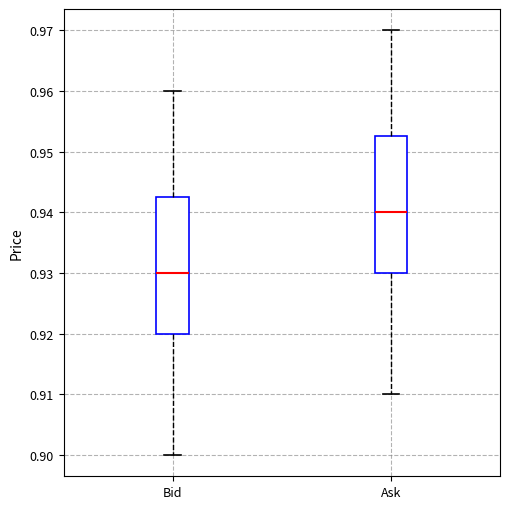

Which box's median line is the lowest?

Bid